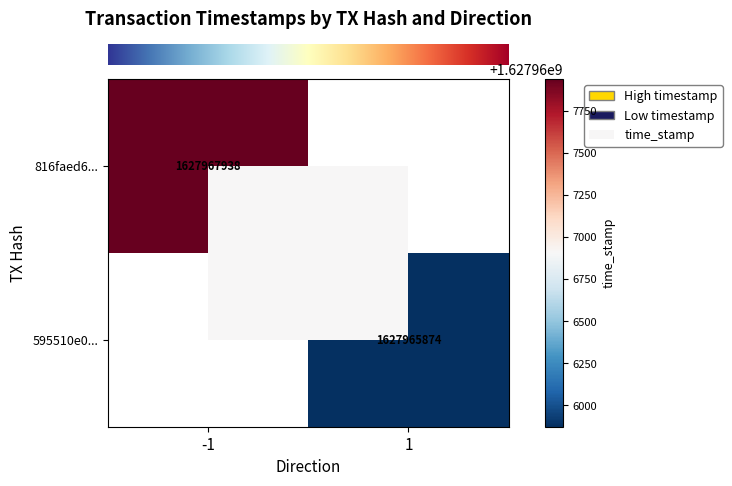

At how many categories does at least one series exceed 555039171?

2